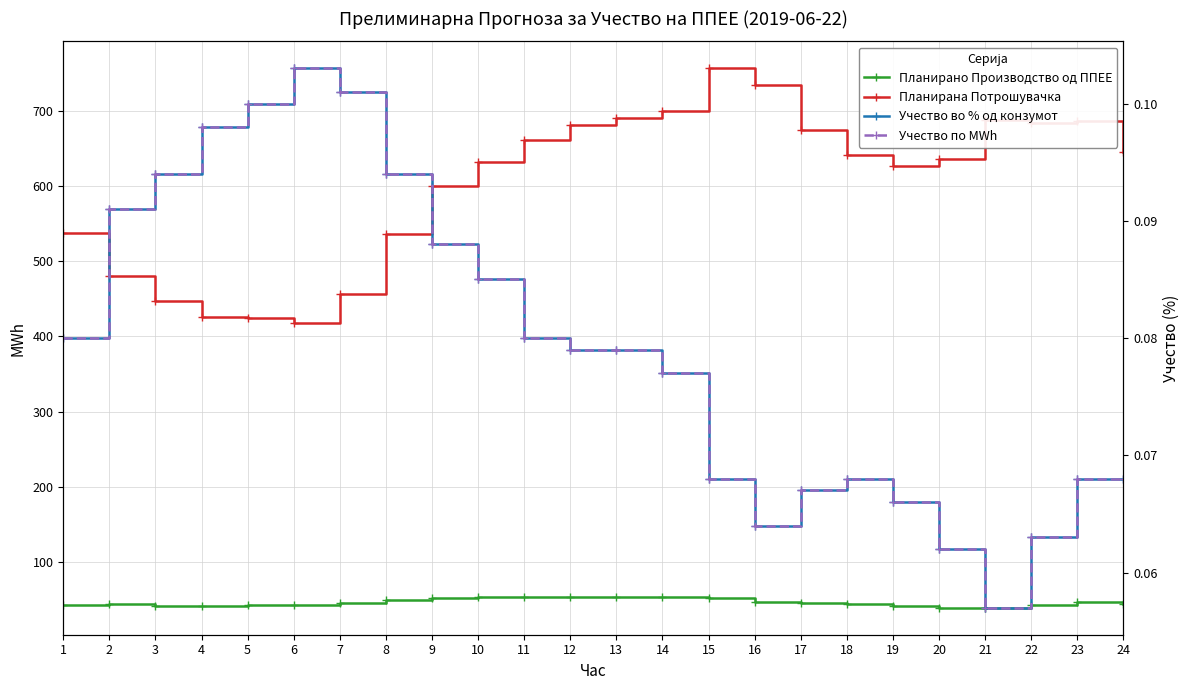

Which series changed the most between 10 and 13?

Планирана Потрошувачка